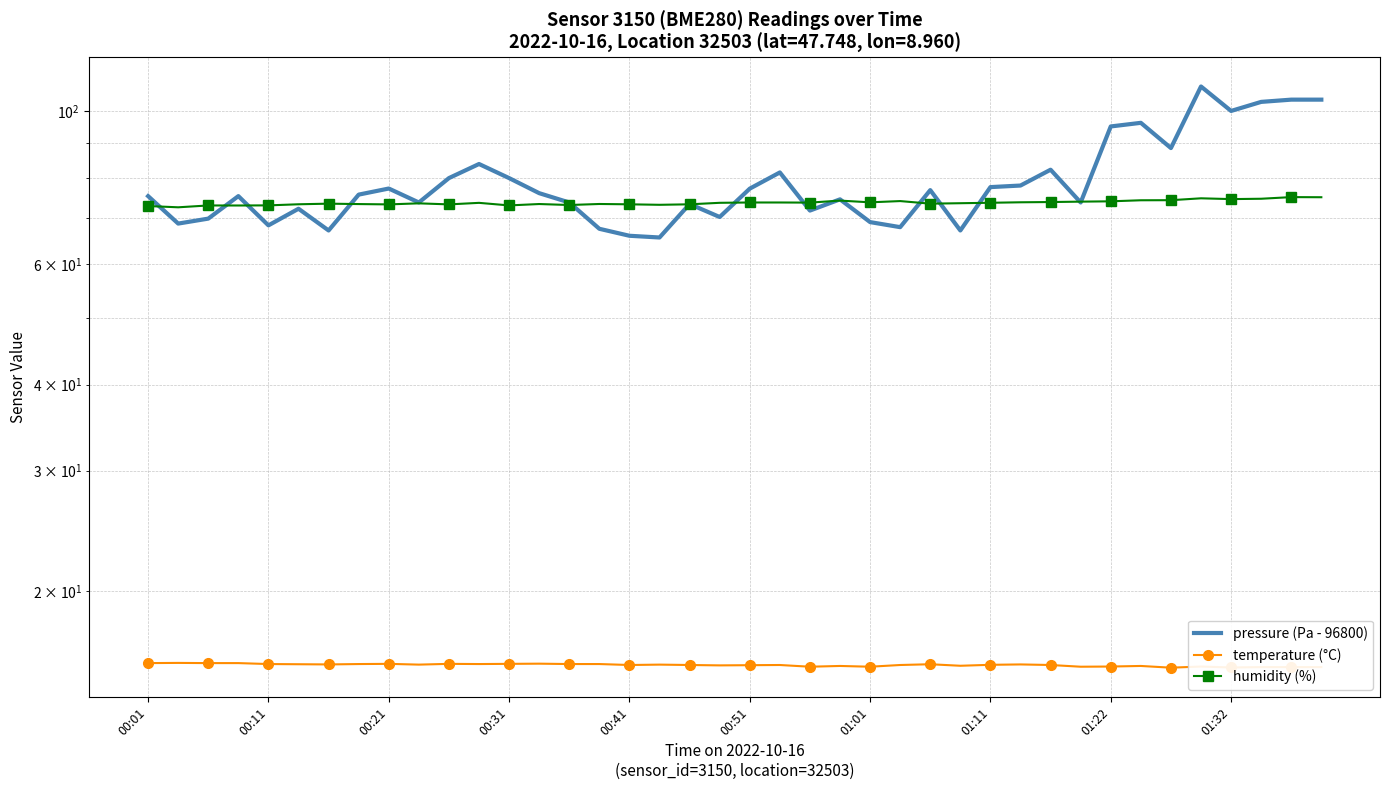

Is it true that pressure (Pa - 96800) equals 52.2 at 01:11?

False